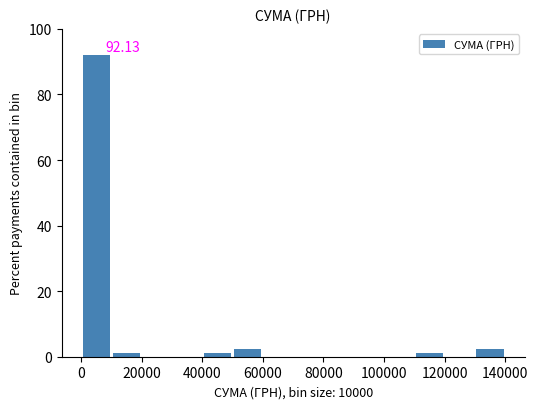

Which range on the x-axis has the tallest bar?

0 to 10000